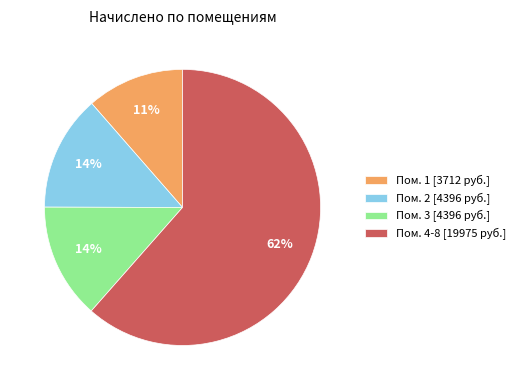

Do Пом. 2 [4396 руб.] and Пом. 1 [3712 руб.] together represent more than half of the pie?

No